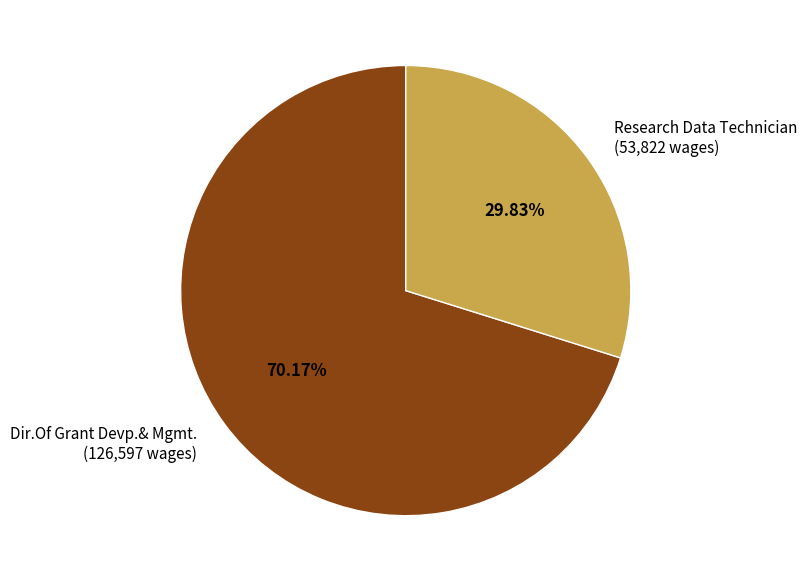

Is there a majority slice in this chart?

Yes